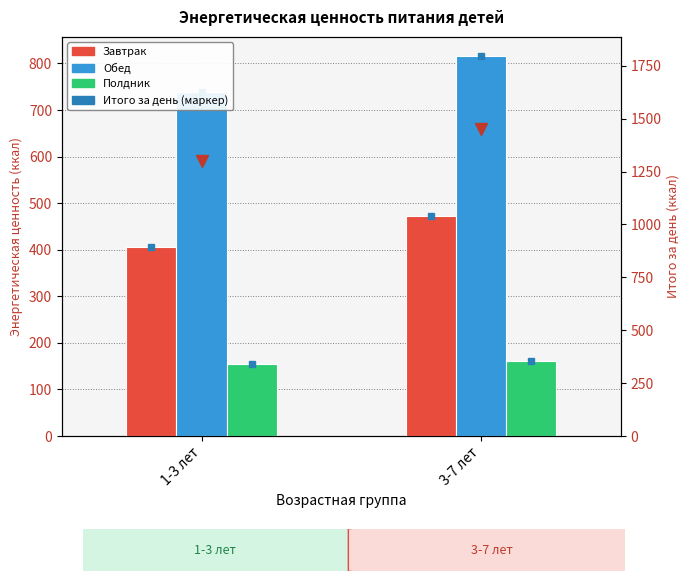

What is the label of the 1st bar from the right?

3-7 лет